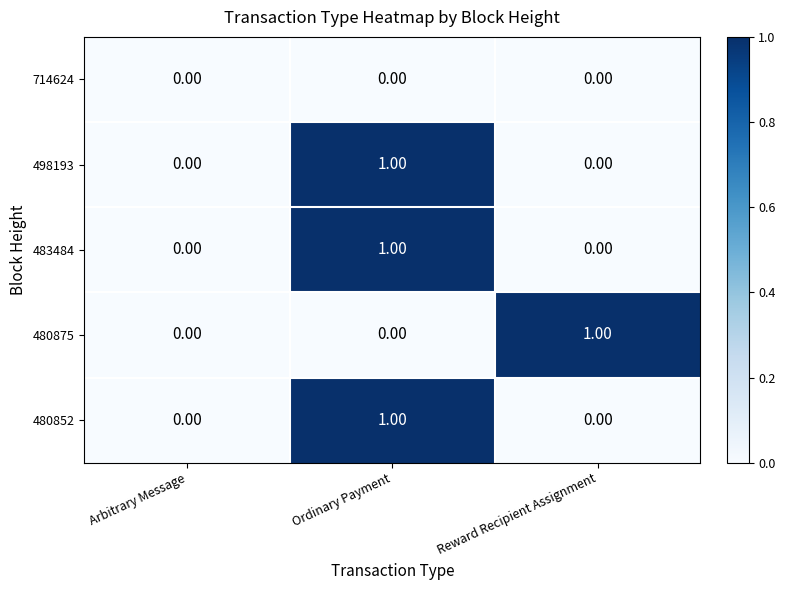

Between Arbitrary Message and Reward Recipient Assignment, which series saw the biggest shift?

480875